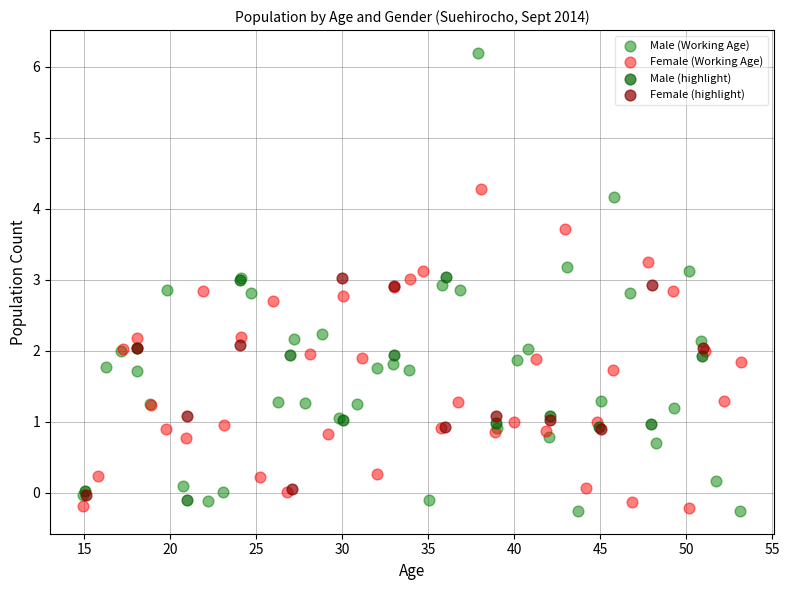

Which series has the largest Y range (max minus min)?

Male (Working Age)